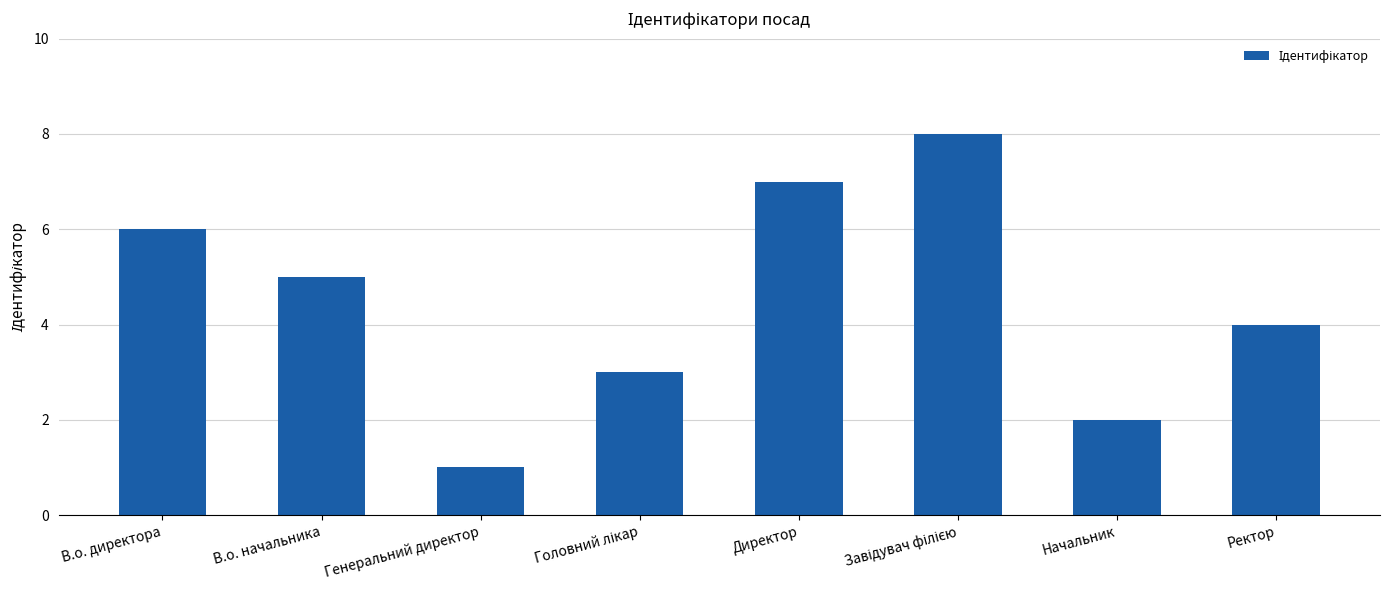

True or false: the data shows 1 at Генеральний директор.

True